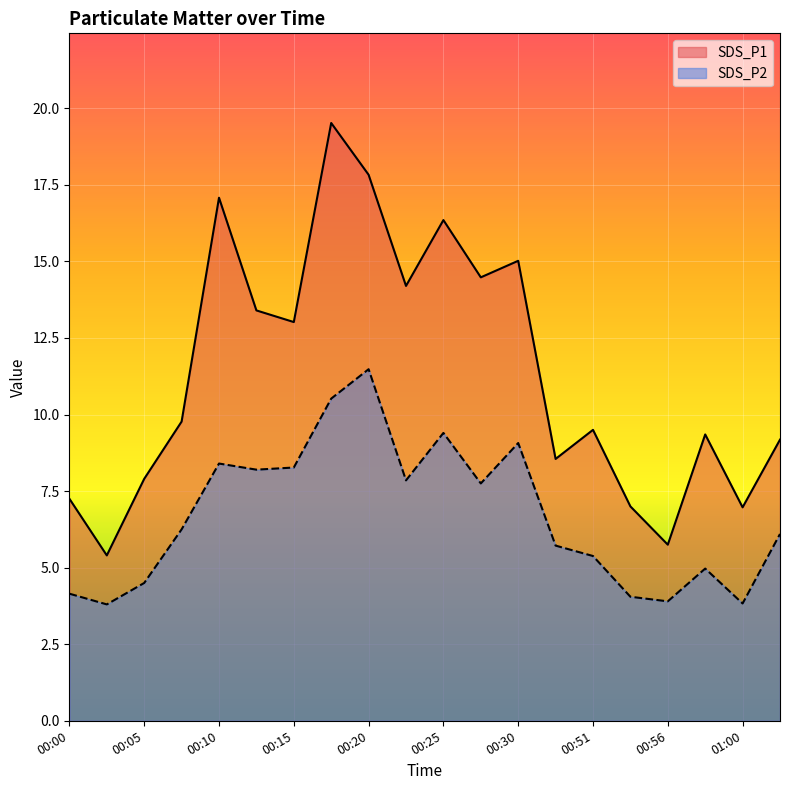

How many lines are shown in the chart?

2